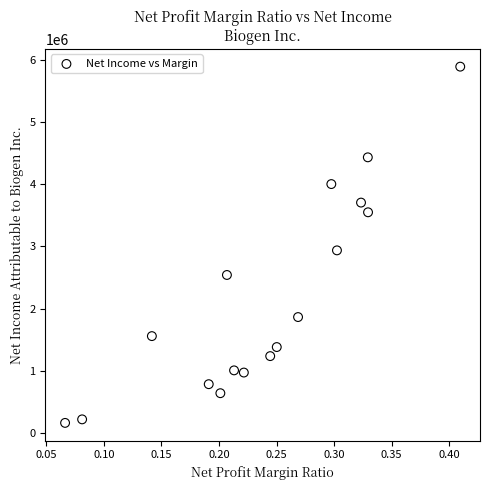

What is the range of Y values (max minus min)?

5727789